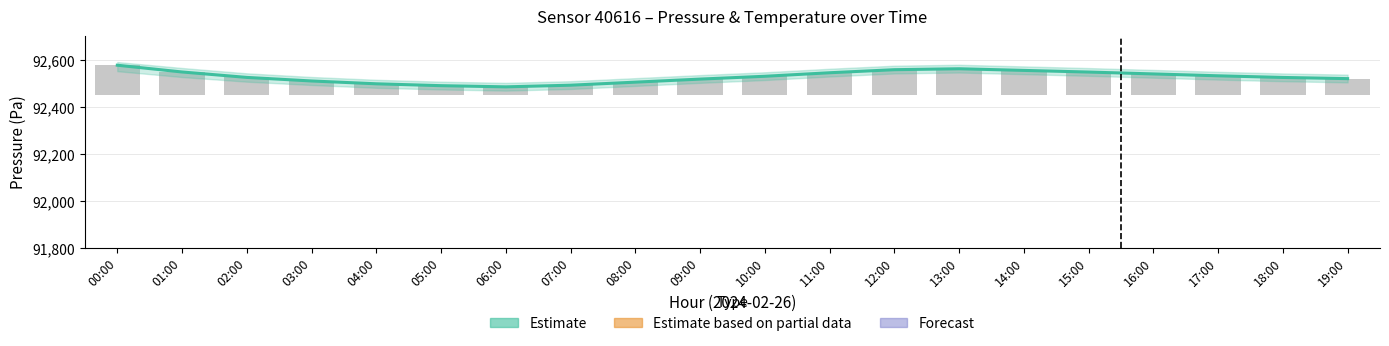

Is it true that temperature_high equals 1.8 at 02:00?

False